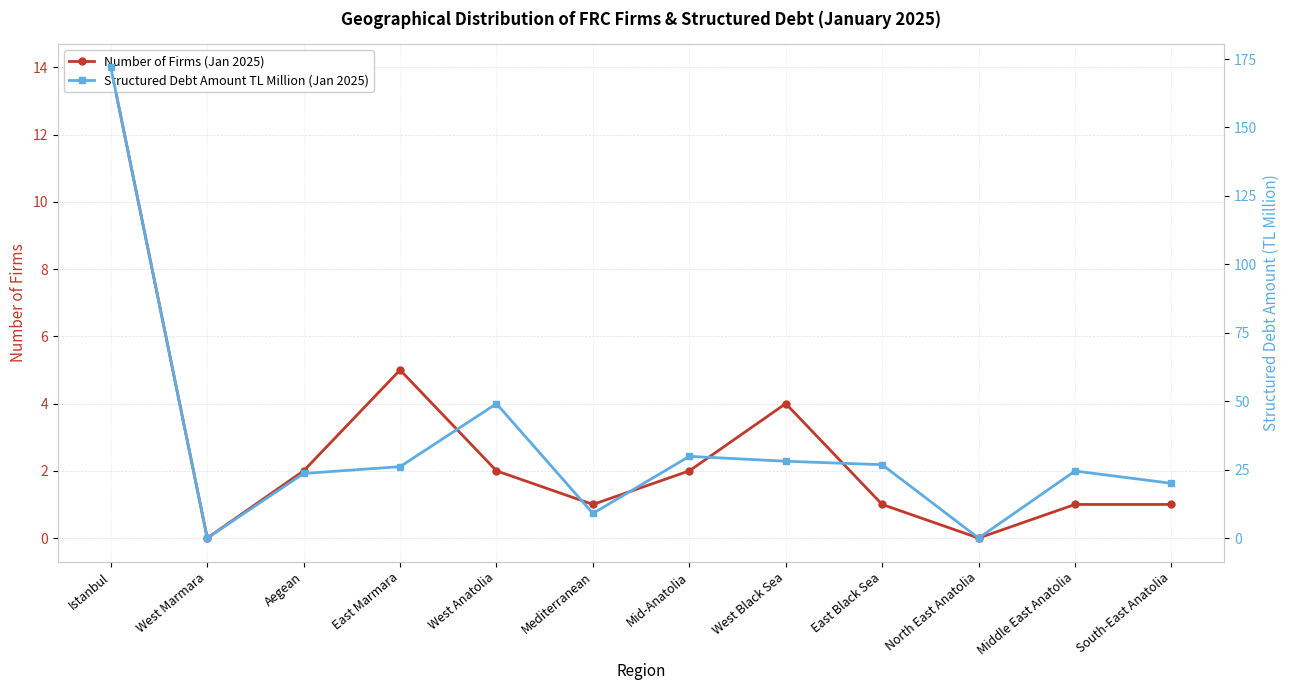

In Number of Firms (Jan 2025), how many points are higher than both neighbors (excluding endpoints)?

2